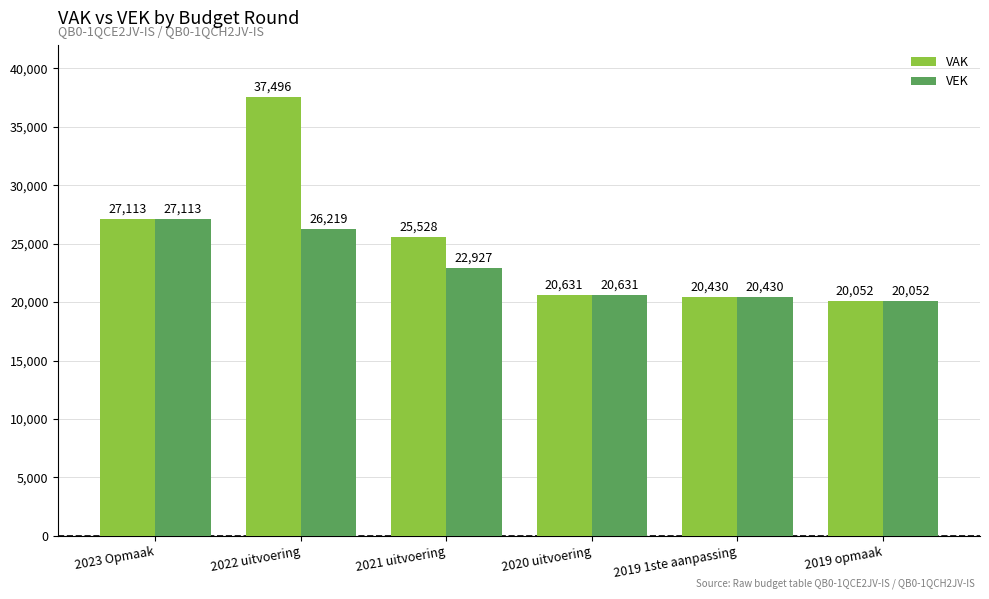

Which series has the widest spread of values?

VAK